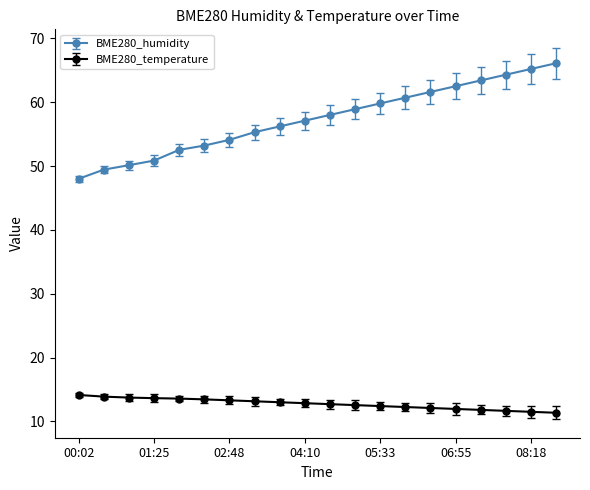

Which series has the widest spread of values?

BME280_humidity